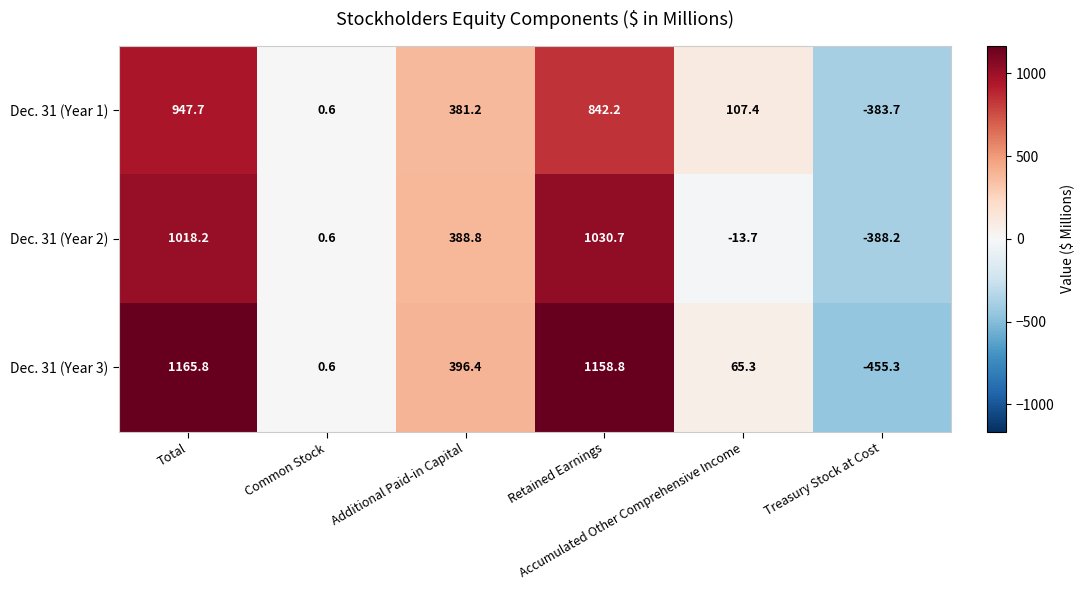

What is the total value across all series at Retained Earnings?

3031.7